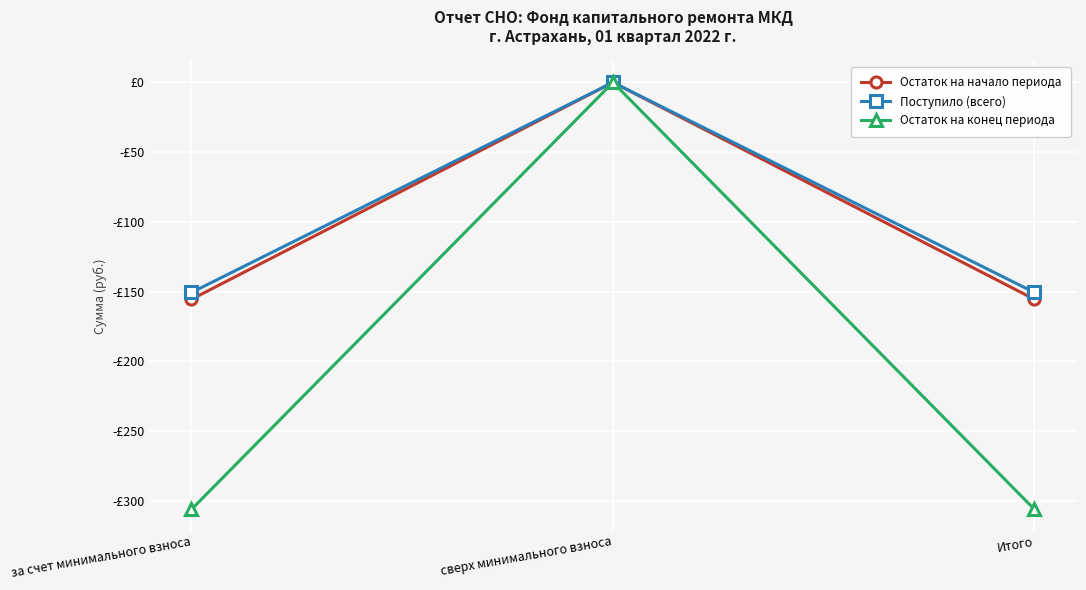

What are all the series names shown in the legend?

Остаток на начало периода, Поступило (всего), Остаток на конец периода